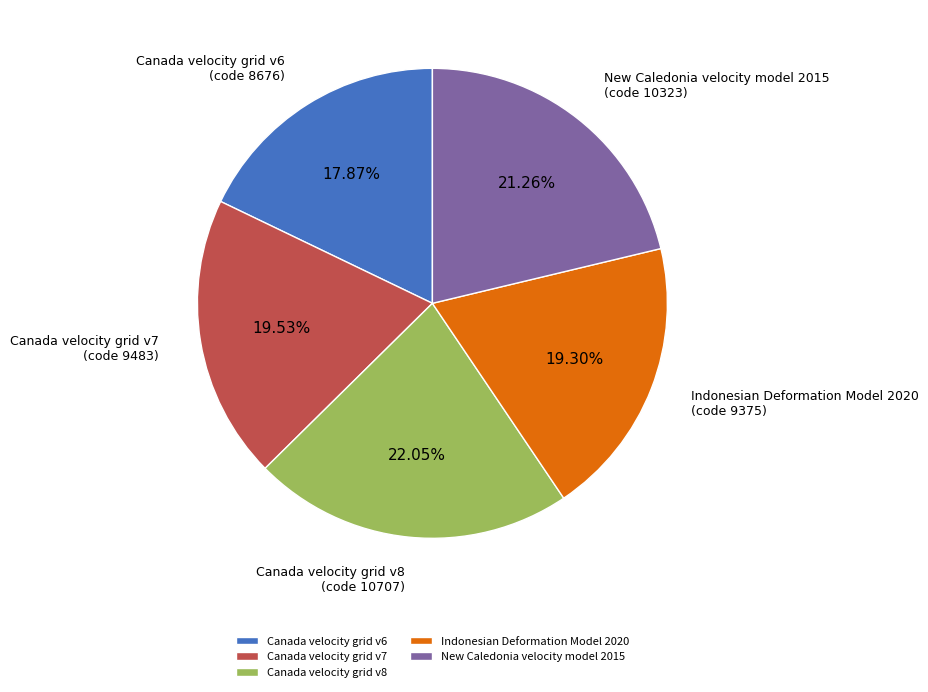

Does Canada velocity grid v8 represent more than half of the total?

No